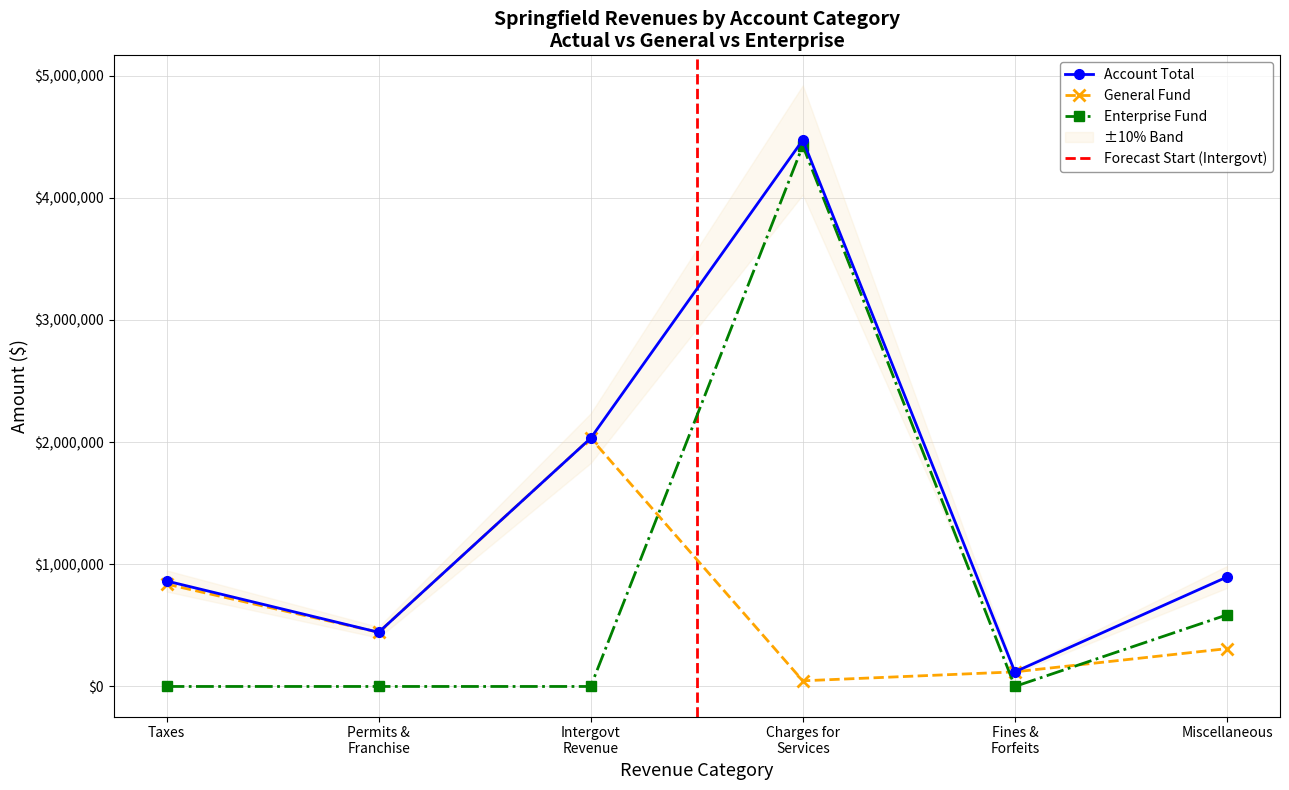

True or false: Enterprise and Account Total cross at least once.

False